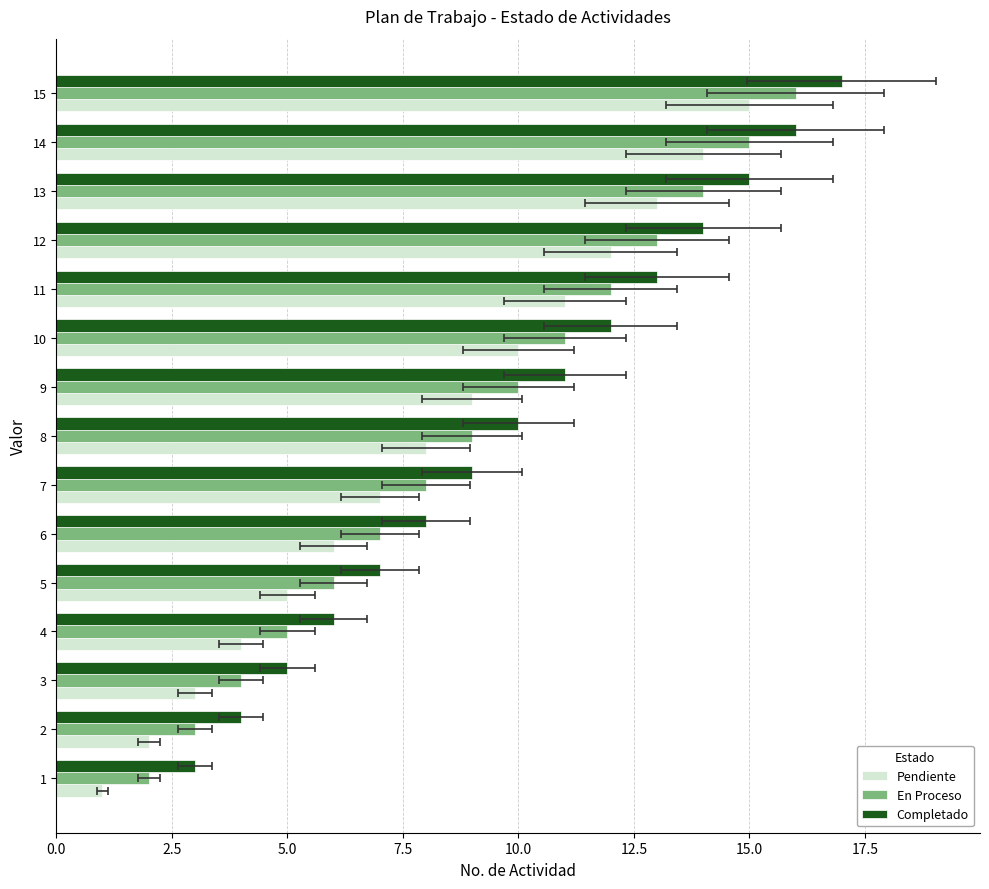

At 8, list the series in order from largest to smallest.

Completado, En Proceso, Pendiente